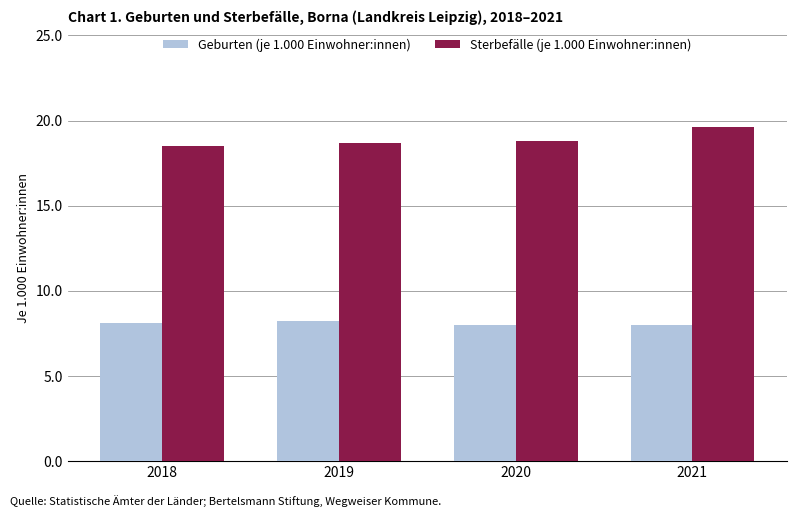

What is the maximum value shown in the chart?

19.6